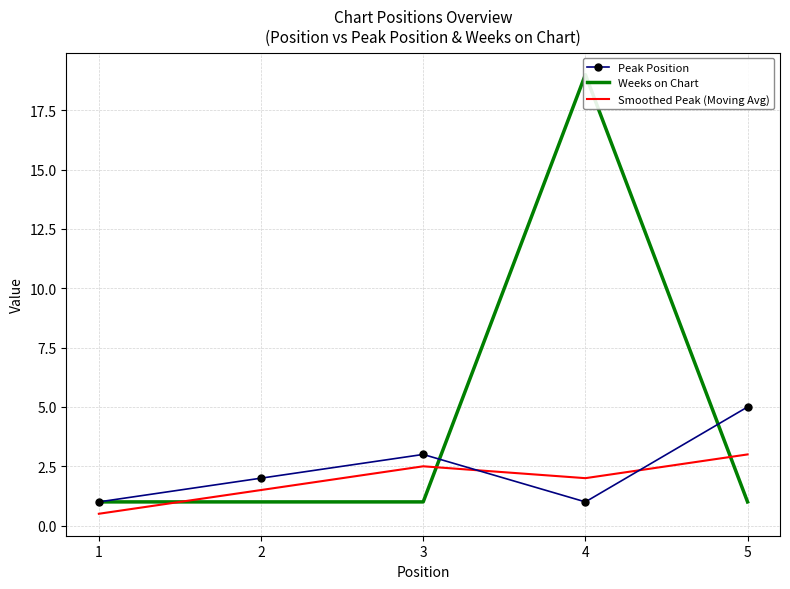

True or false: Weeks on Chart has a value of 1.6 at 1.

False